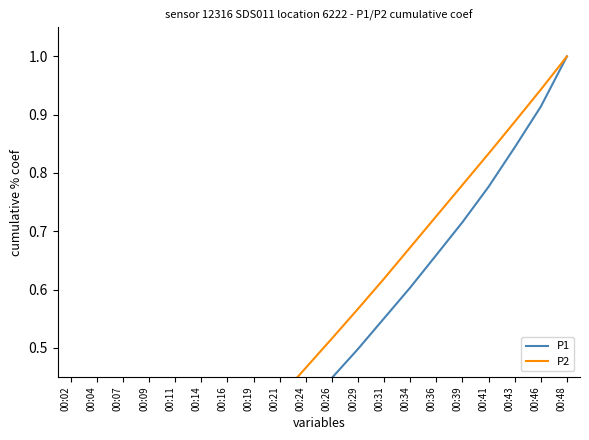

How many lines are shown in the chart?

2